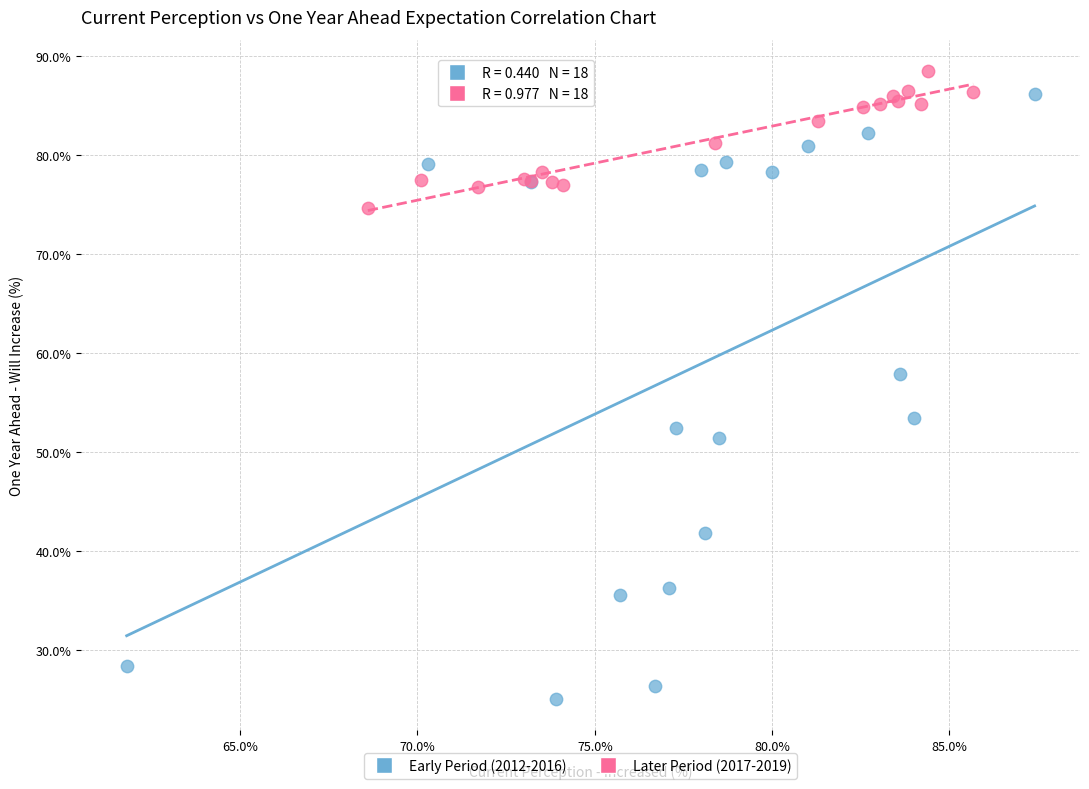

Which series contains the highest Y value?

Later Period (2017-2019)